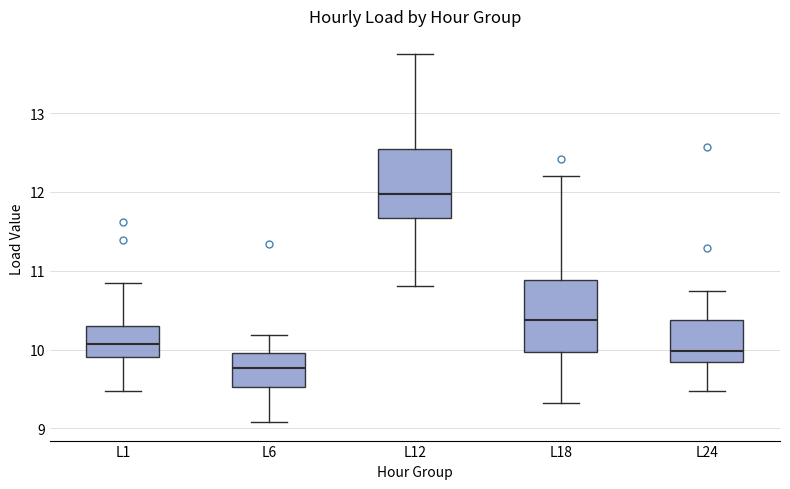

Where is the lower edge of the box for L1 on the y-axis? The values are not printed on the chart, so give them approximately, as read against the axis.

9.9